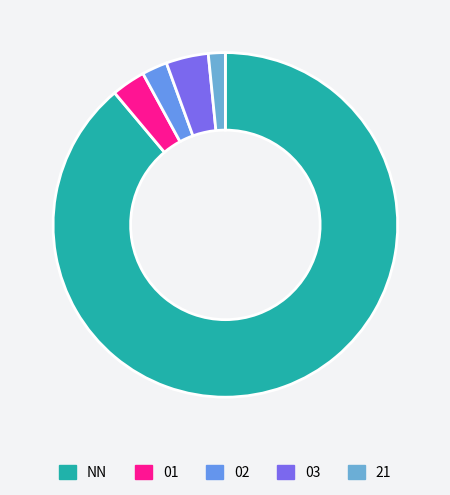

Rank the categories by value from highest to lowest.

NN, 03, 01, 02, 21